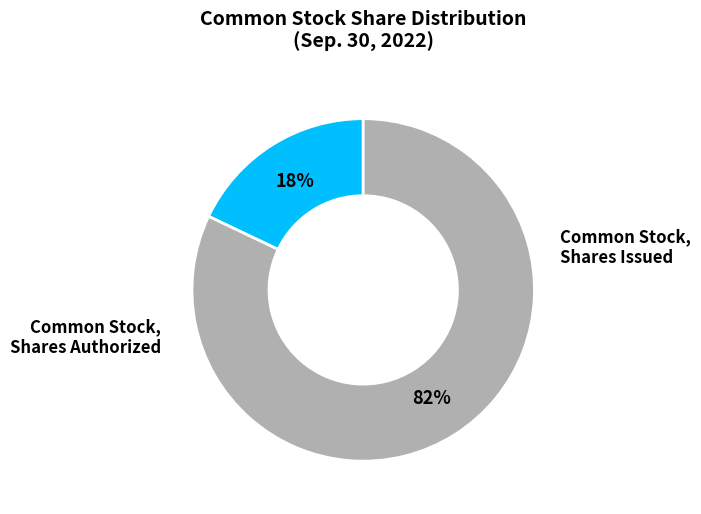

Is there a majority slice in this chart?

Yes